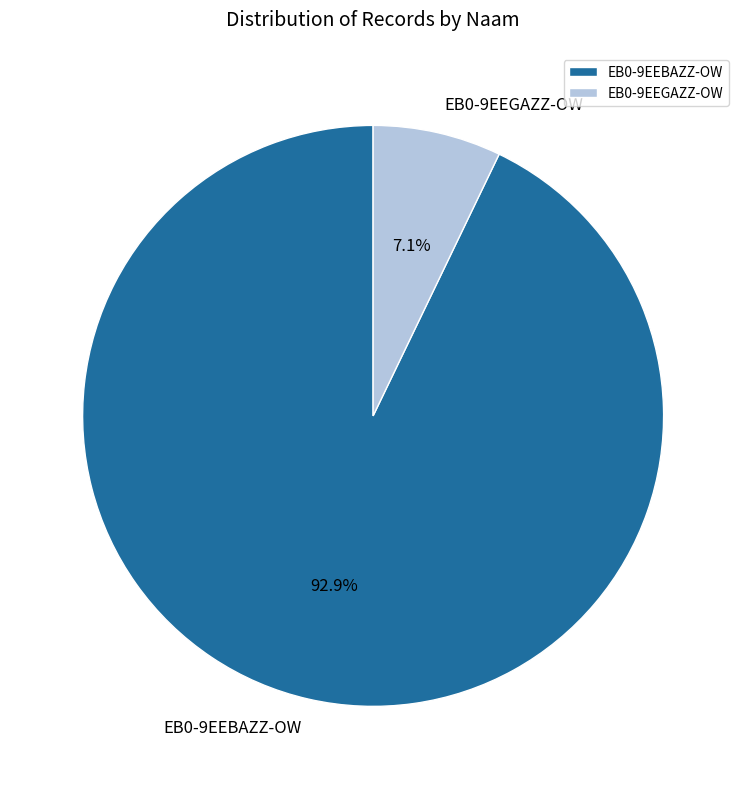

To the nearest percent, what is the difference between the EB0-9EEGAZZ-OW and EB0-9EEBAZZ-OW slice percentages?

86%